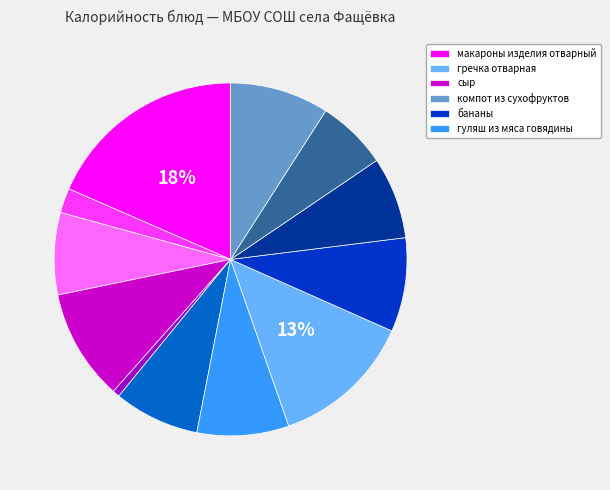

Does any single category account for the majority?

No